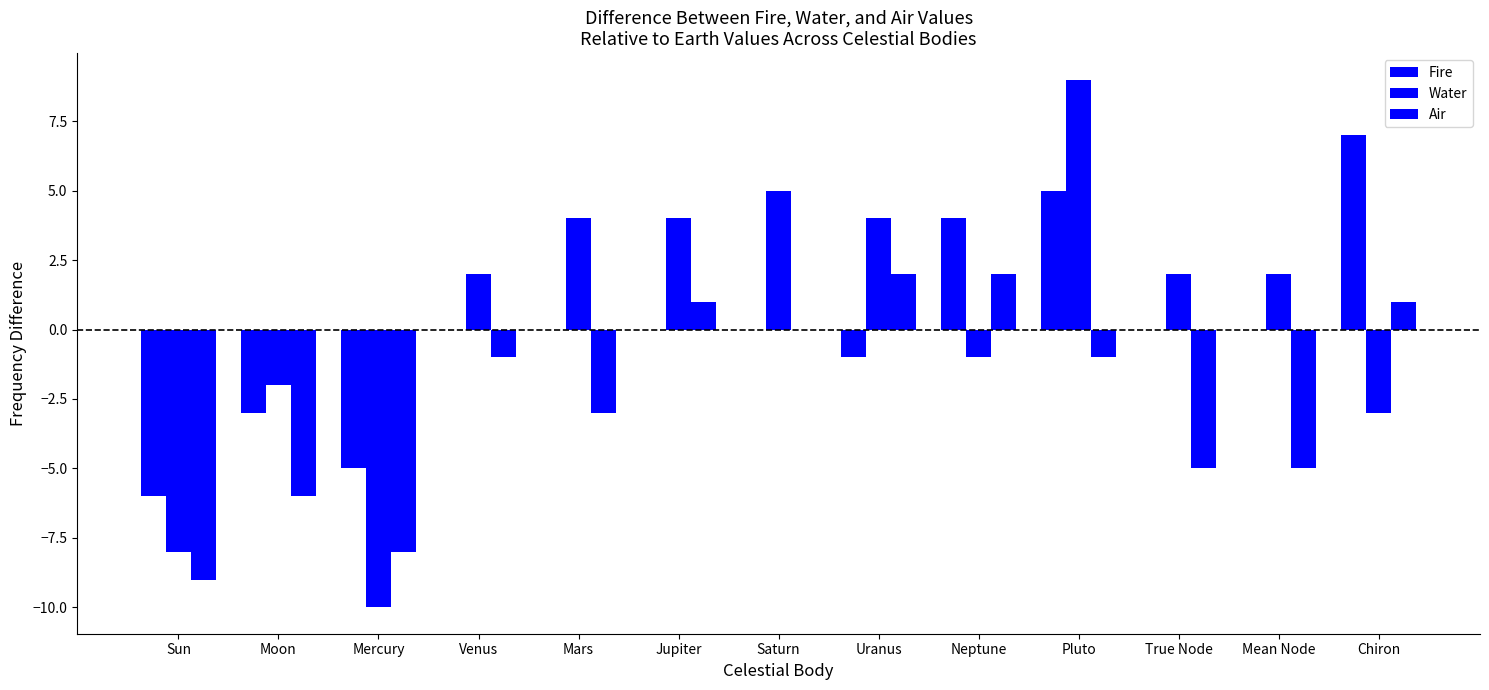

How many groups of bars are there?

13